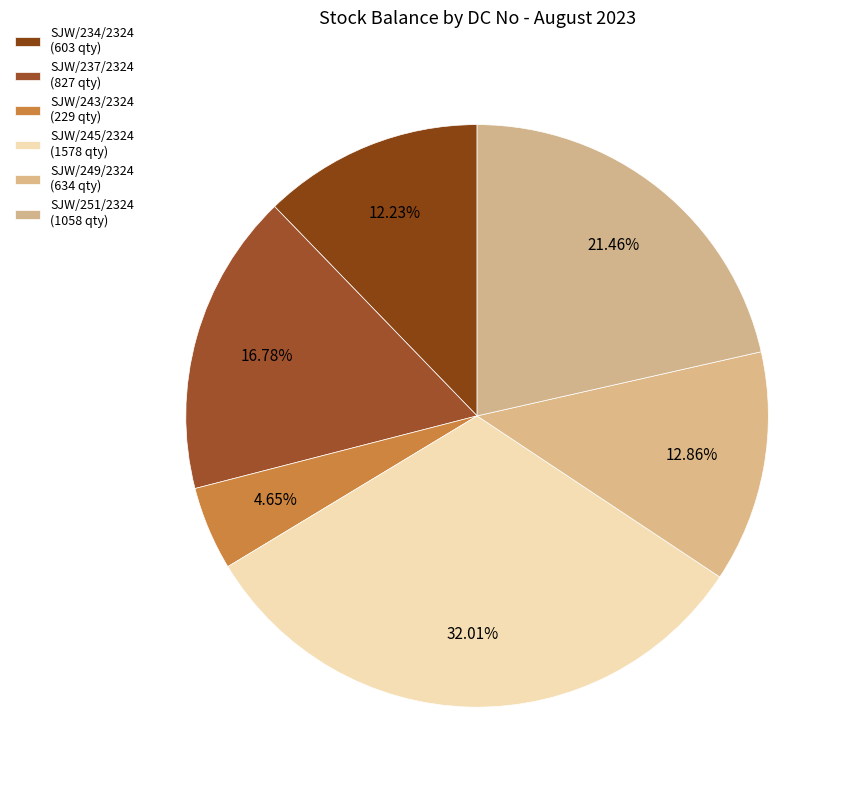

Which category has the biggest portion of the pie?

SJW/245/2324